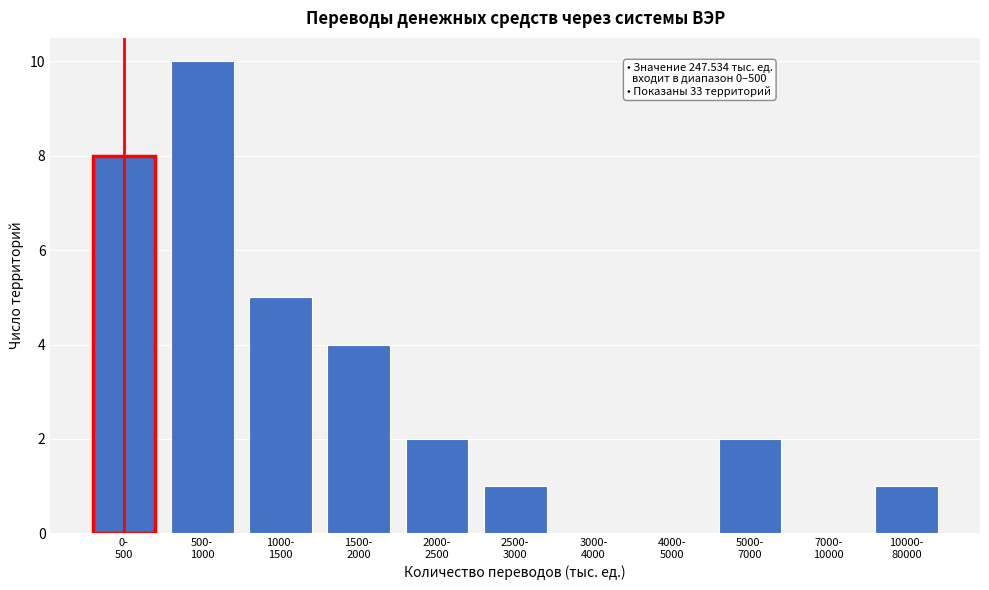

What is the maximum value shown in the chart?

10